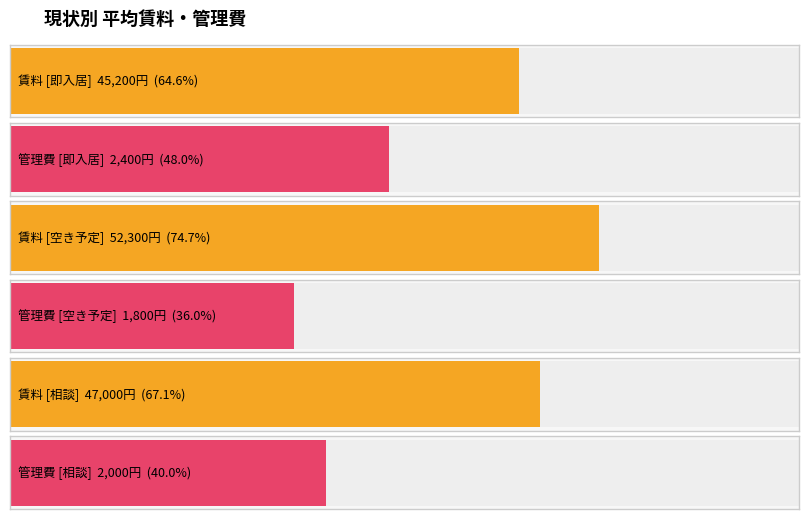

List the series in order of their peak value, lowest first.

管理費, 賃料